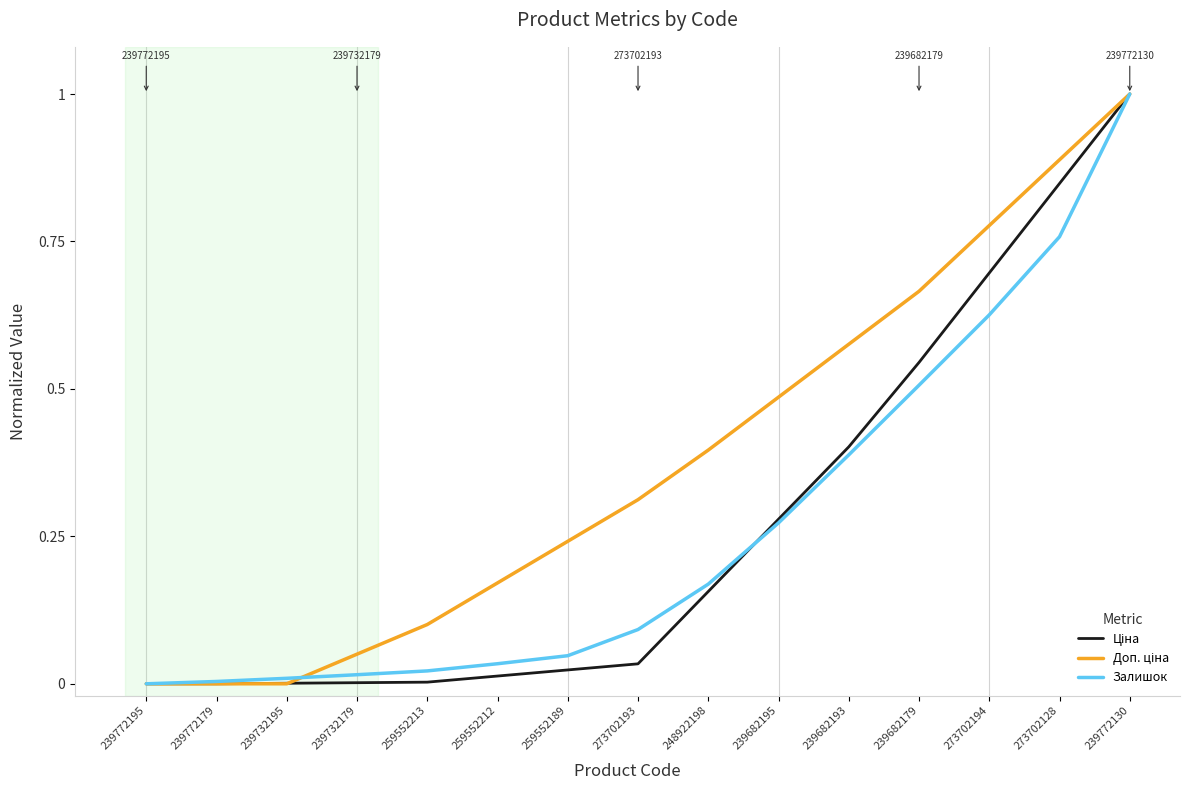

What is the greatest value displayed?

1.0